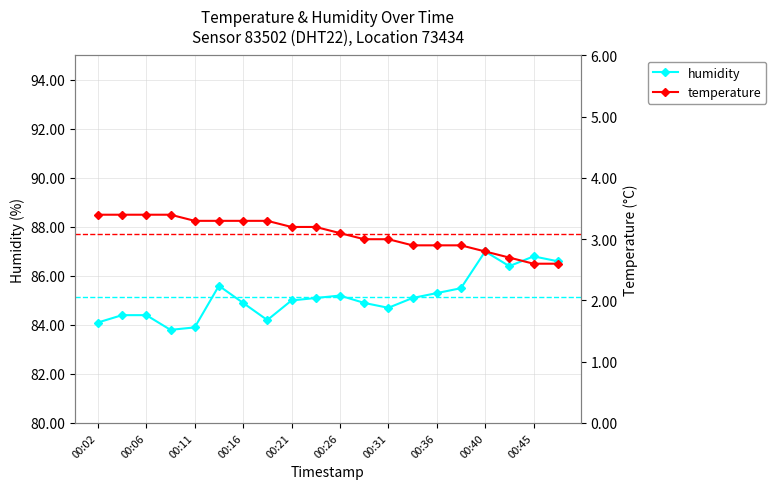

True or false: humidity has a value of 32.4 at 00:36.

False